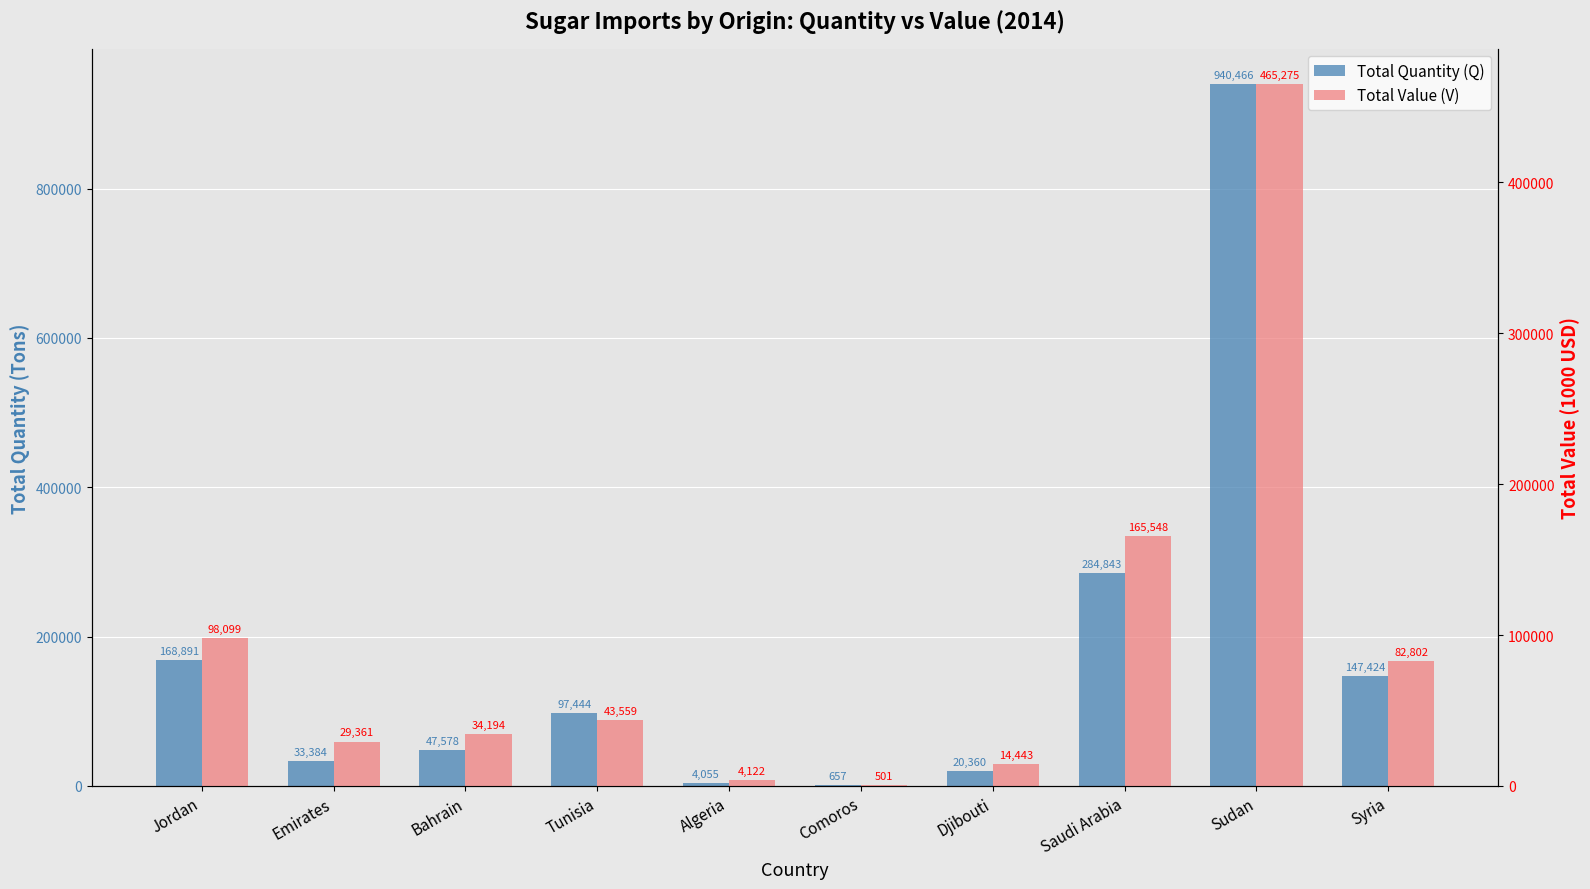

Which series has the largest range (max minus min)?

Total Quantity (Q)